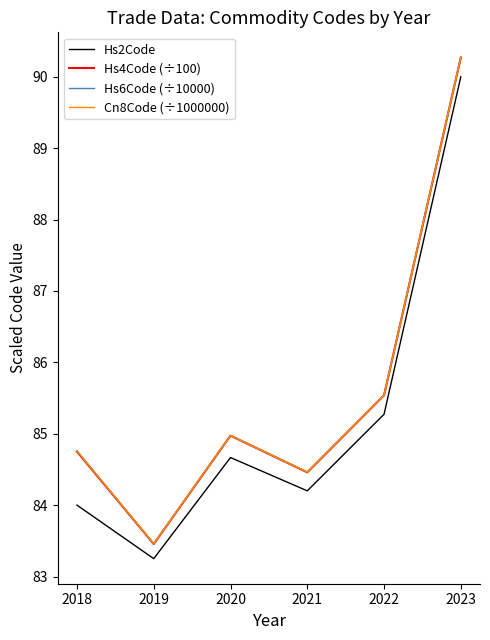

In Hs2Code, how many points are higher than both neighbors (excluding endpoints)?

1